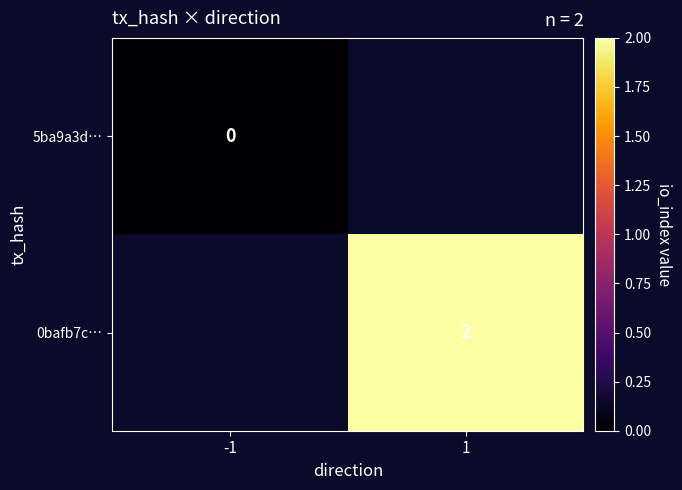

Is the value of 0bafb7c… at 1 greater than the value of 5ba9a3d… at -1?

Yes